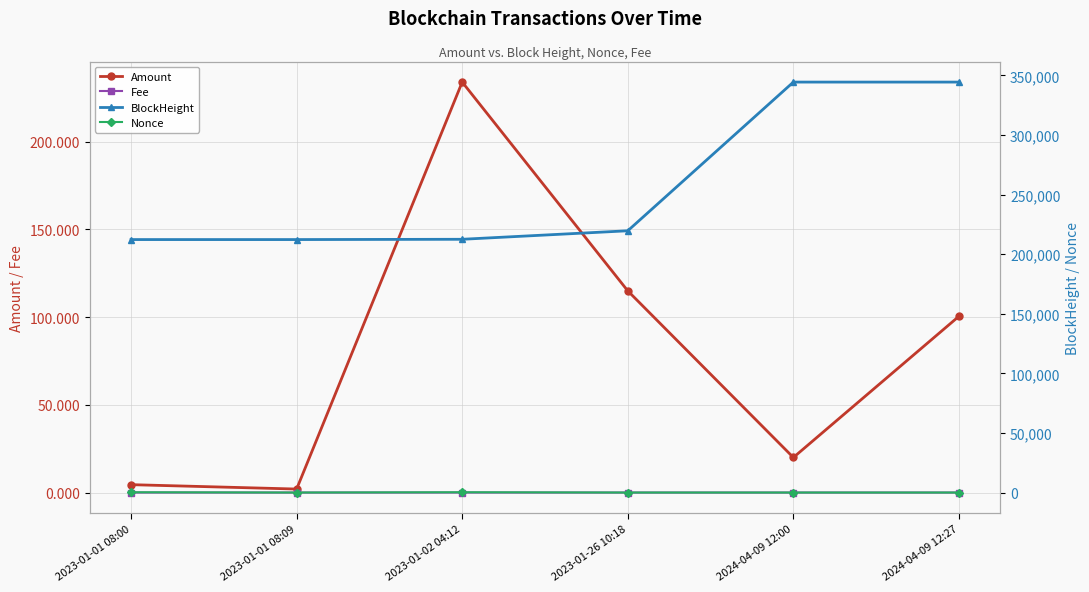

Is it true that Nonce equals 1.0 at 2023-01-26 10:18?

True